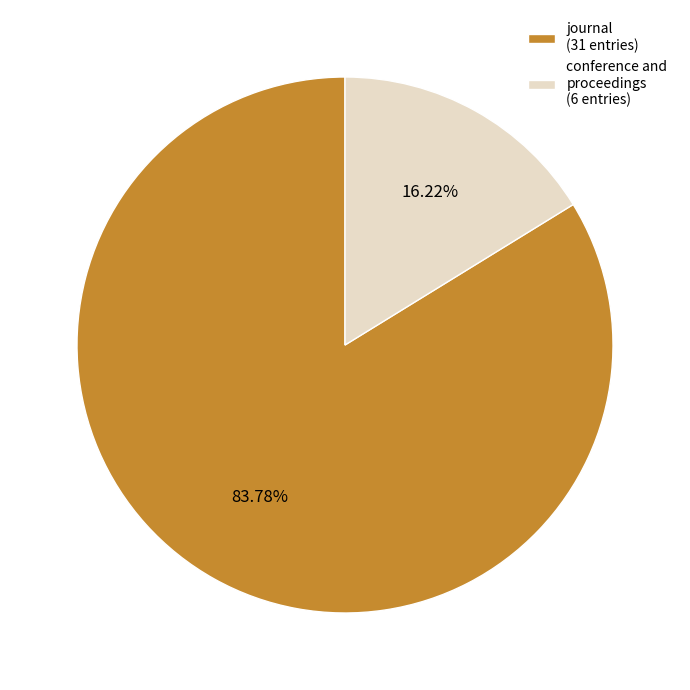

What is the total percentage of journal and conference and proceedings?

100.0%